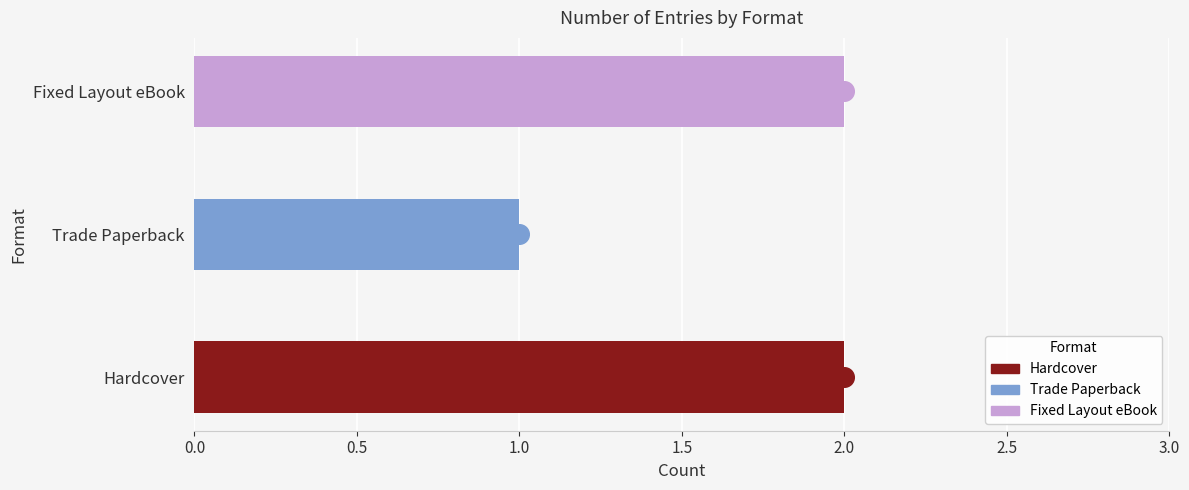

What is the change in value from Hardcover to Trade Paperback?

-1